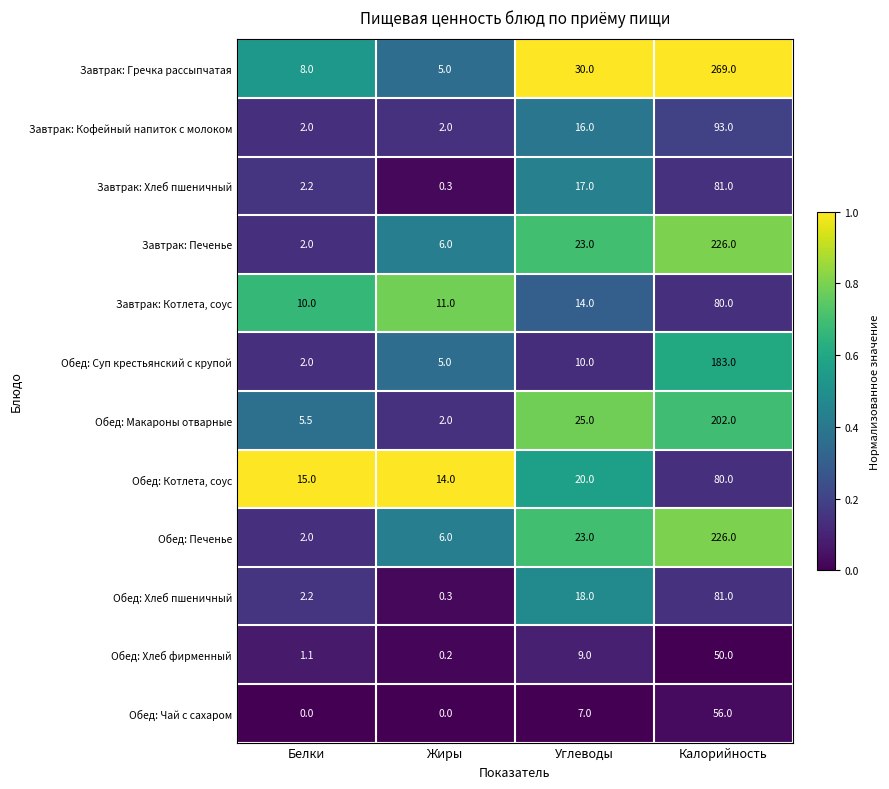

Between Углеводы and Калорийность, which series saw the biggest shift?

Завтрак: Гречка рассыпчатая